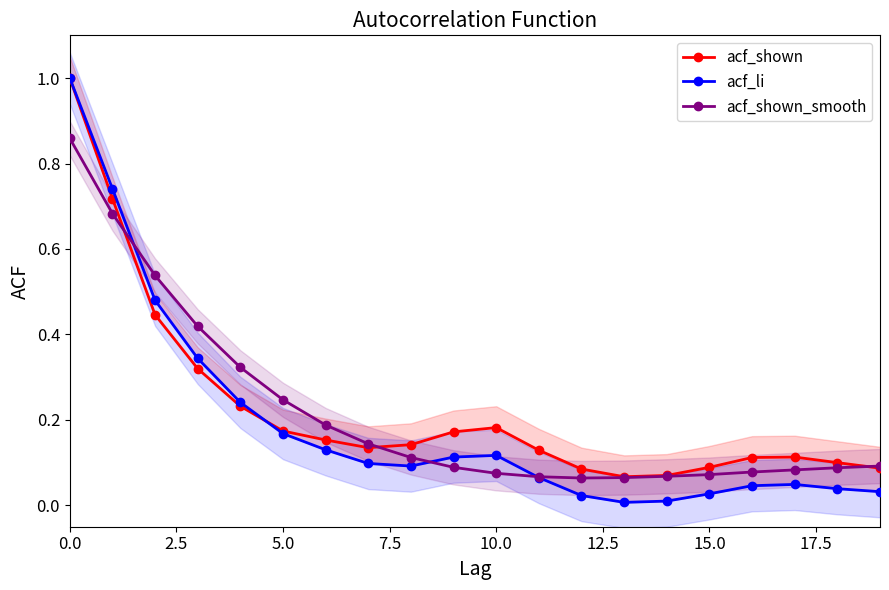

Is this an area chart (filled region under the line)?

No